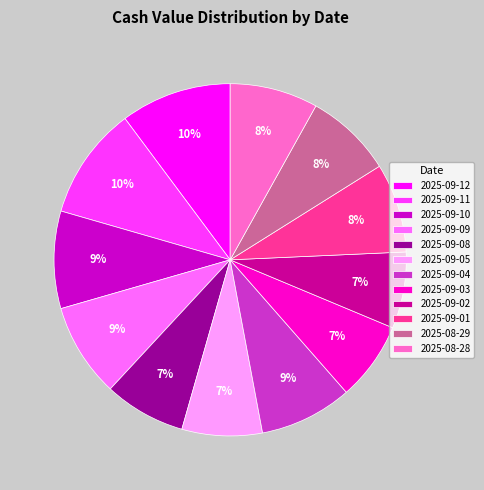

Is 2025-09-05 the majority of the pie?

No